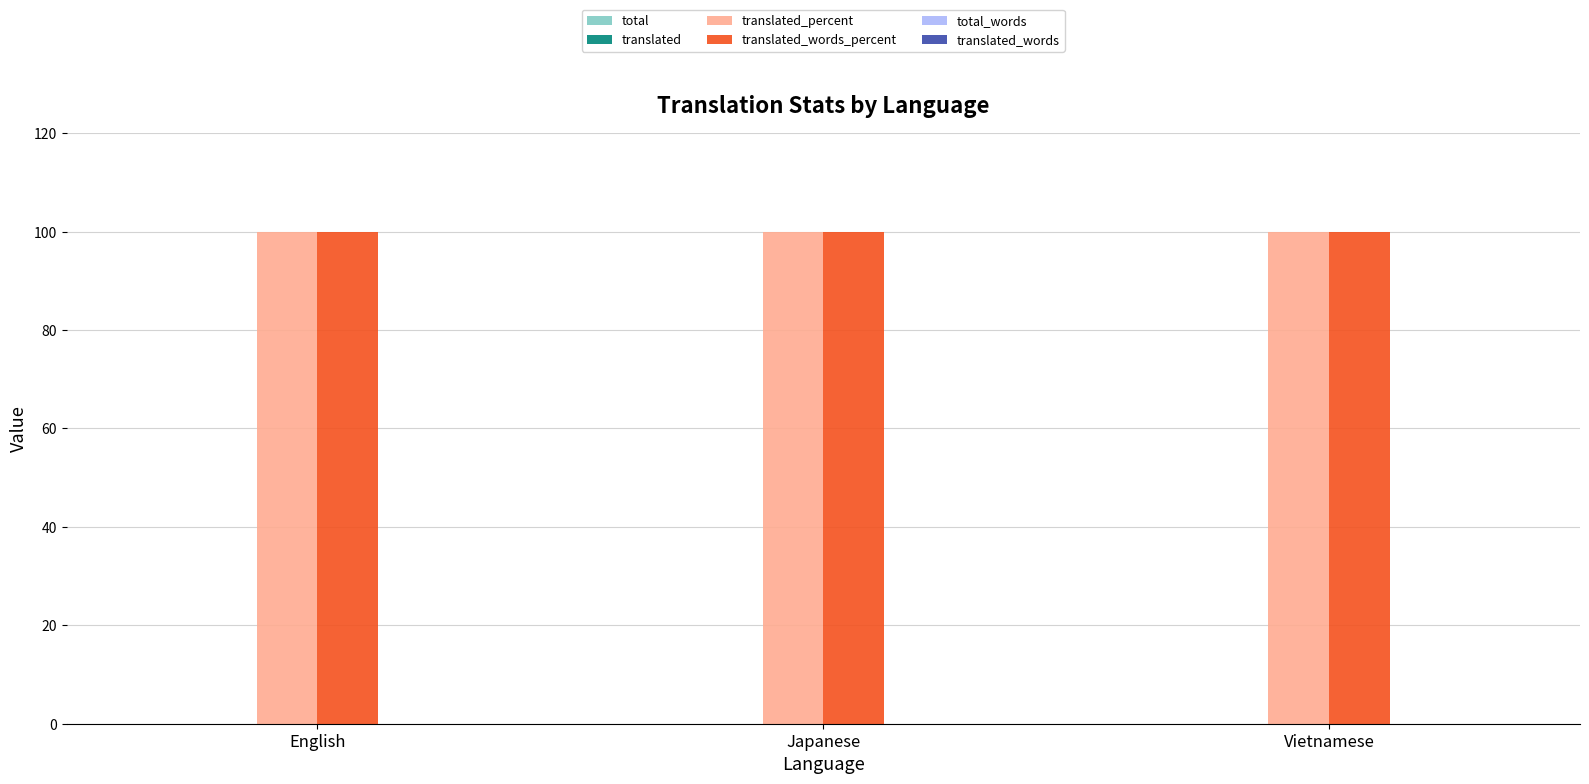

How many categories are shown in the chart?

3